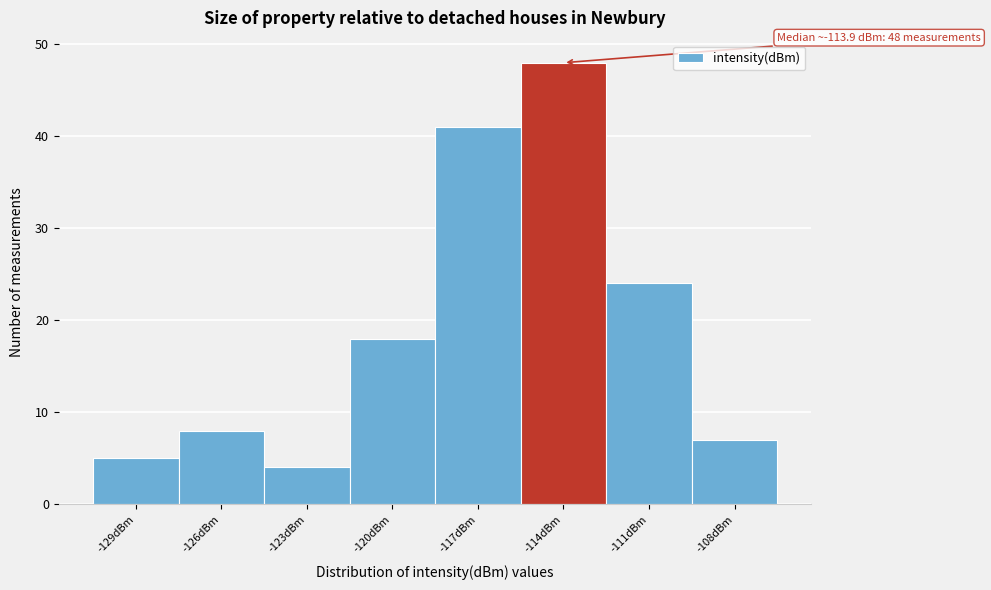

Reading left to right, list all the values displayed in this chart.

5	8	4	18	41	48	24	7